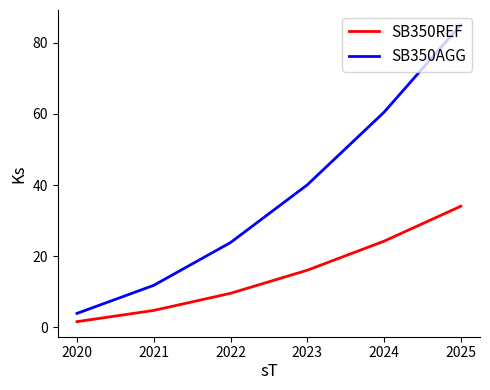

At which category is the sum across all series the highest?

2025